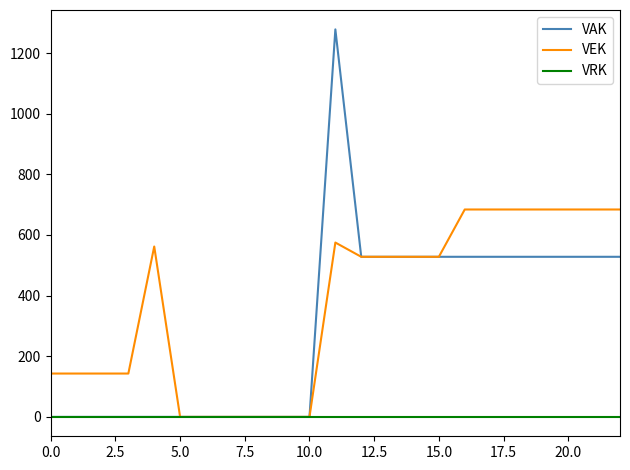

Which series has the largest range (max minus min)?

VAK